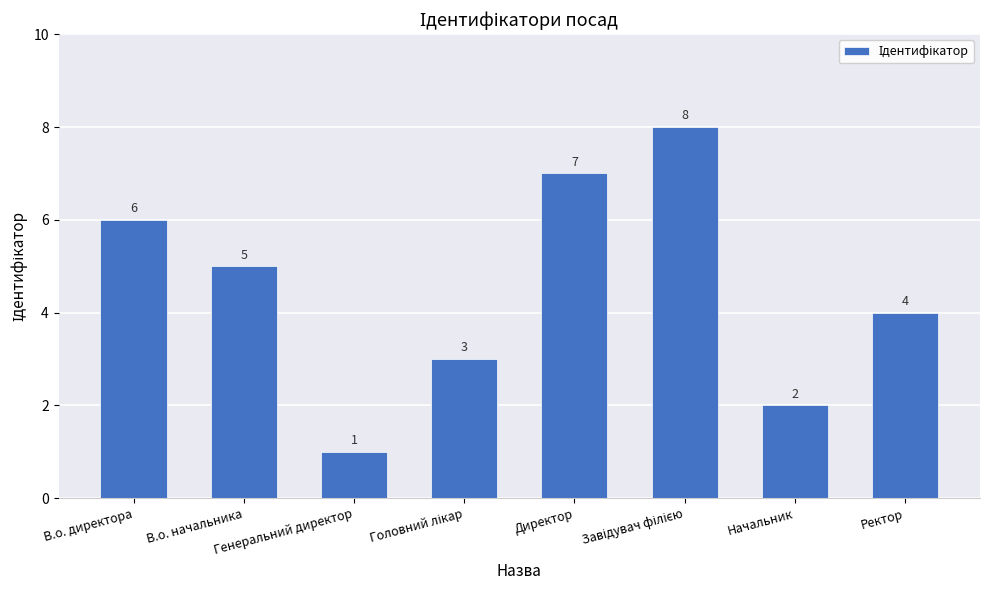

At which label does the data first exceed 5?

В.о. директора